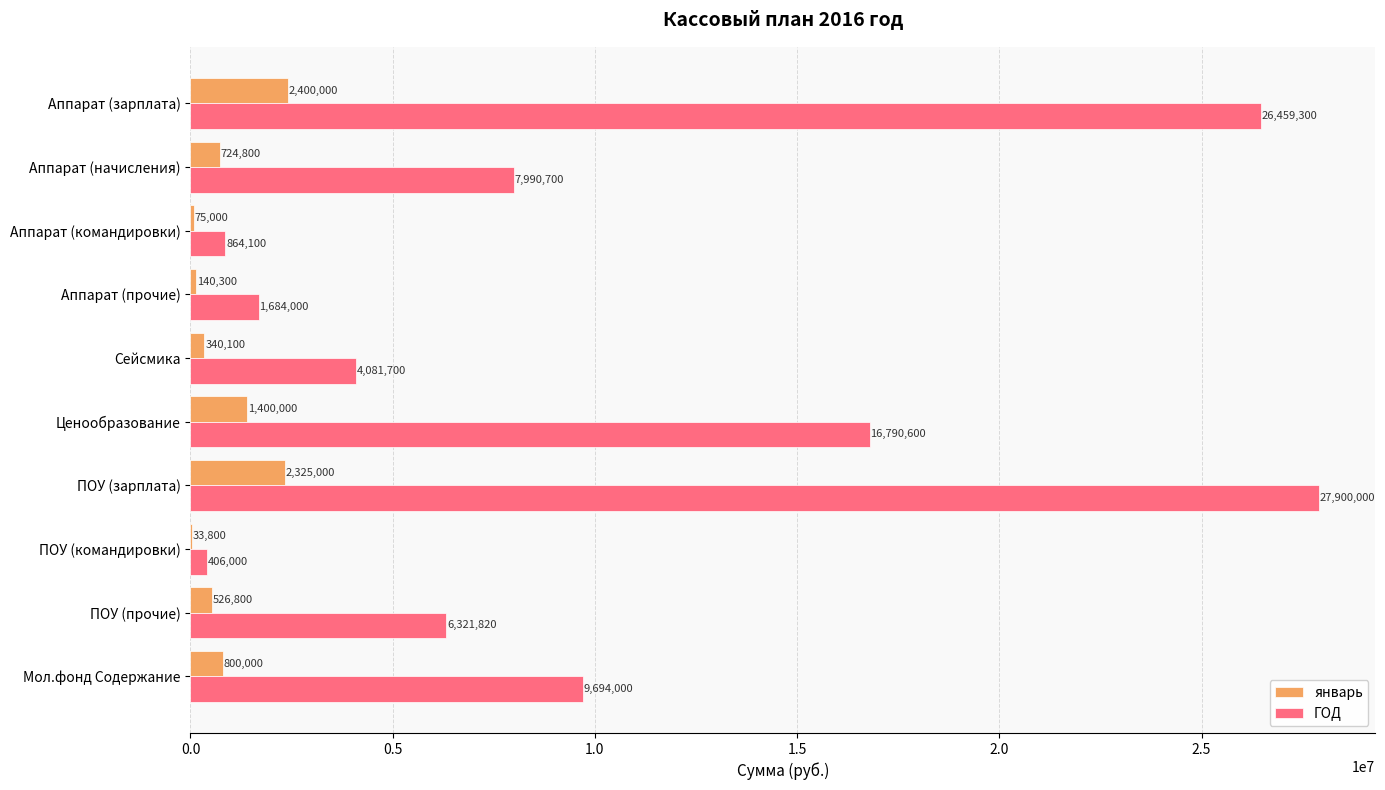

At which category does the chart reach its peak across all series?

ПОУ (зарплата)